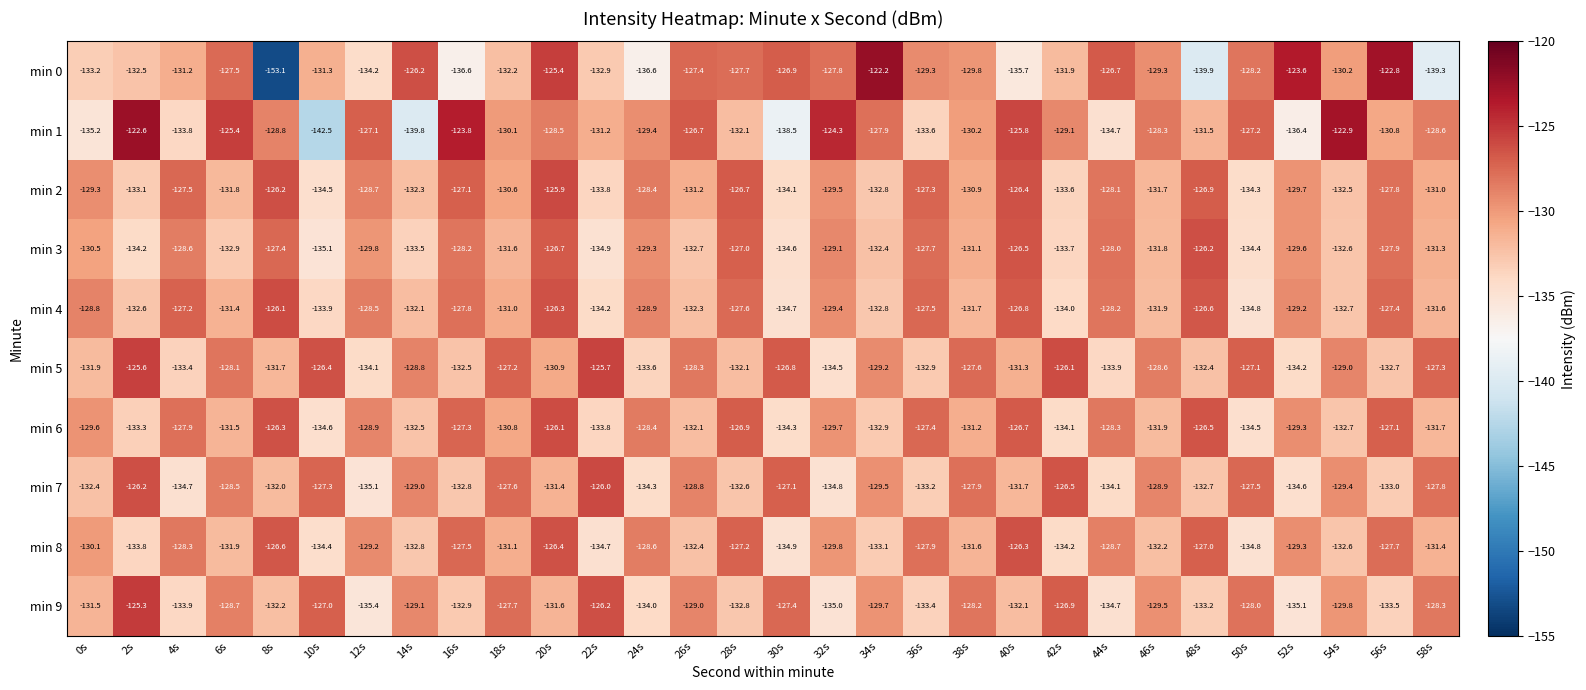

The min 9 series shows -214.0 at 0s. True or false?

False